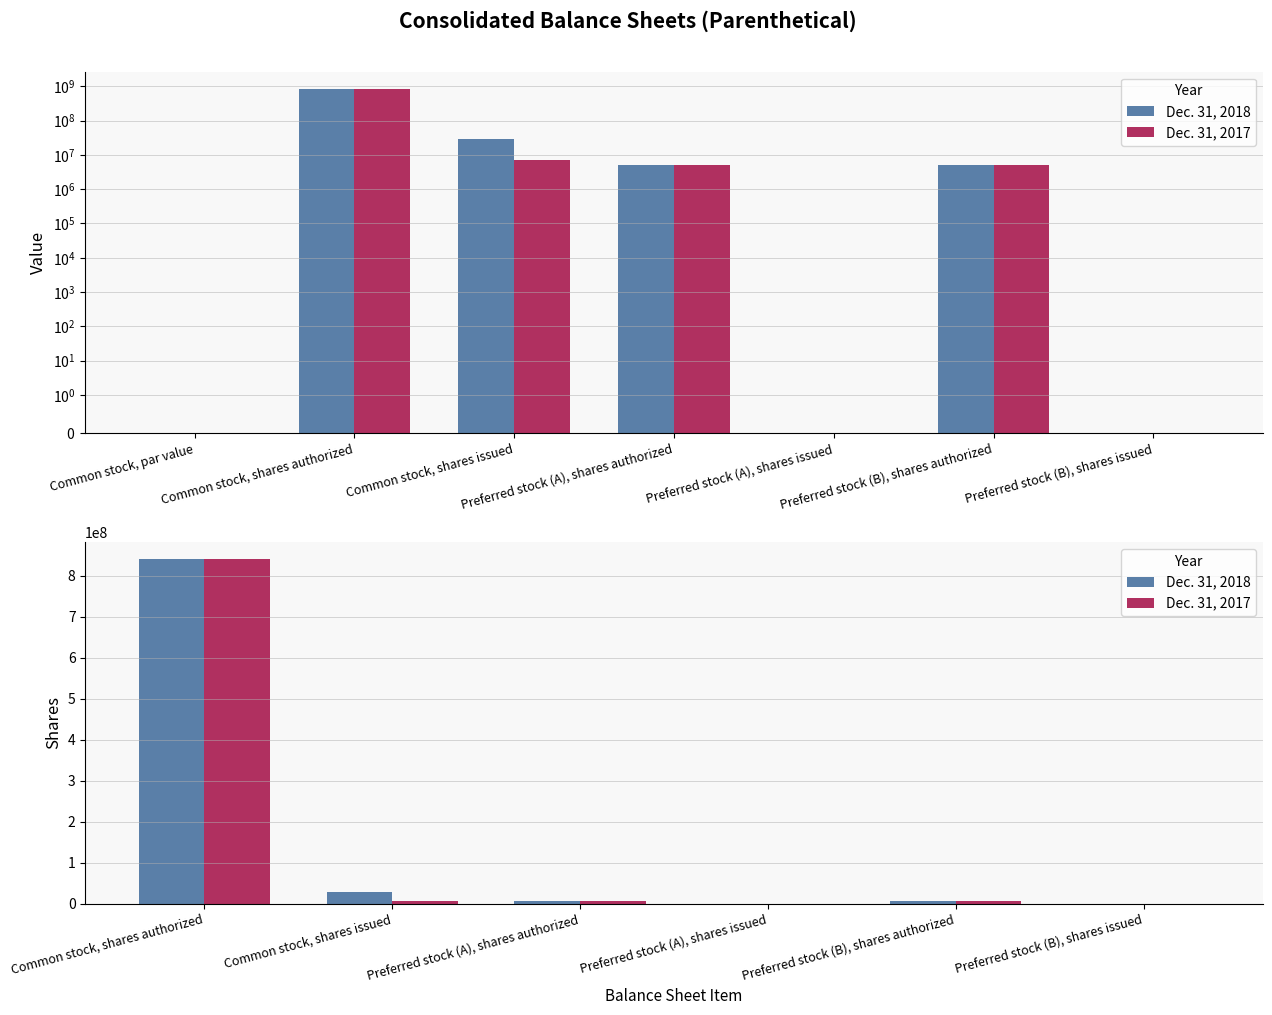

How many values in the Dec. 31, 2018 series are below 5000000?

2